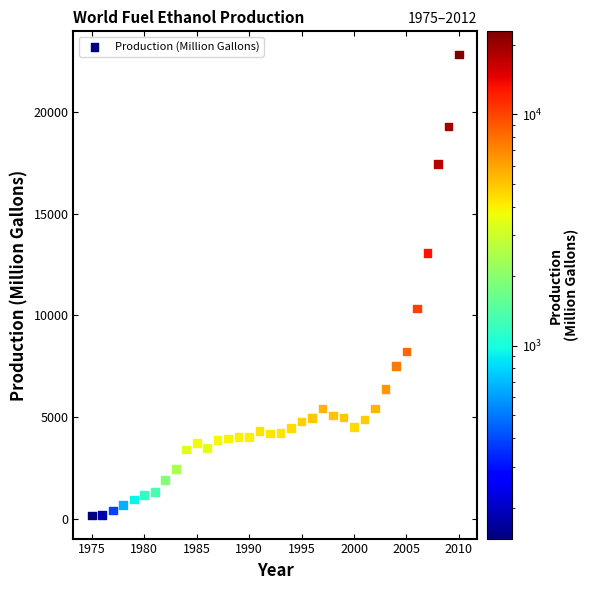

What is the range of Y values (max minus min)?

22714.0